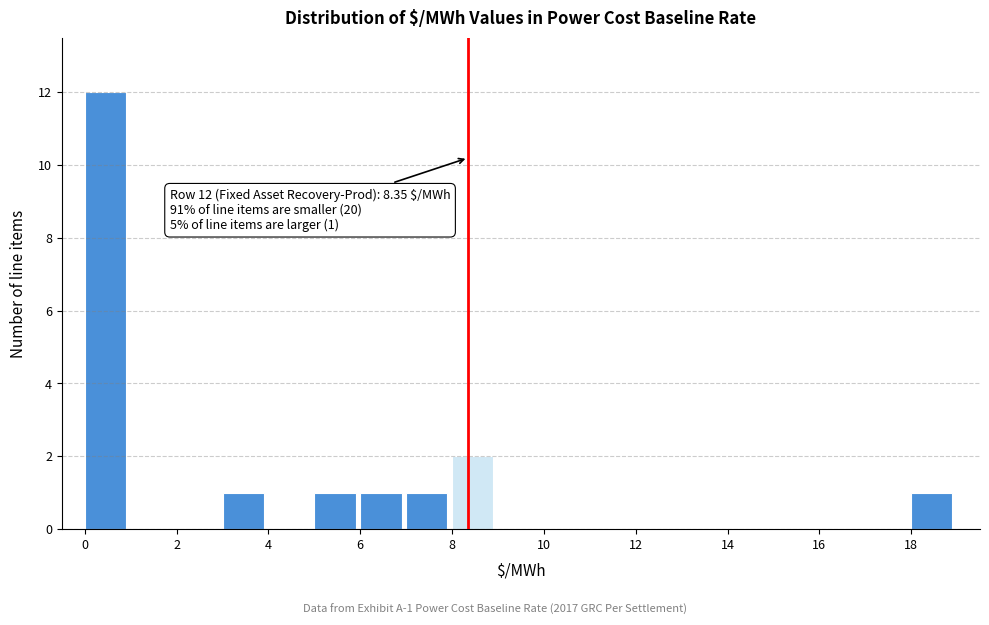

Over which range of the x-axis is the bar tallest?

0 to 1